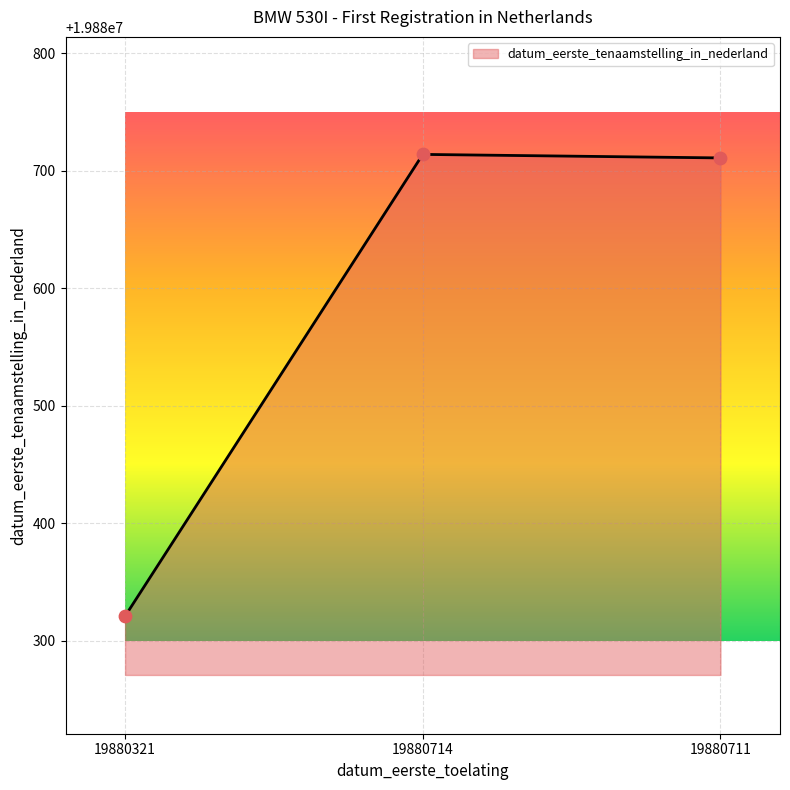

What is the change in value from 19880321 to 19880711?

+390